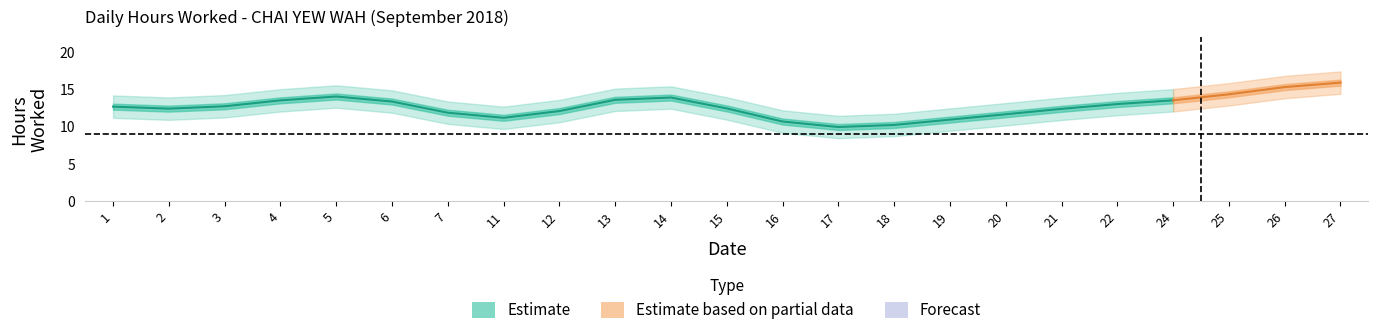

The chart shows a value of 16.6 at 16. True or false?

False